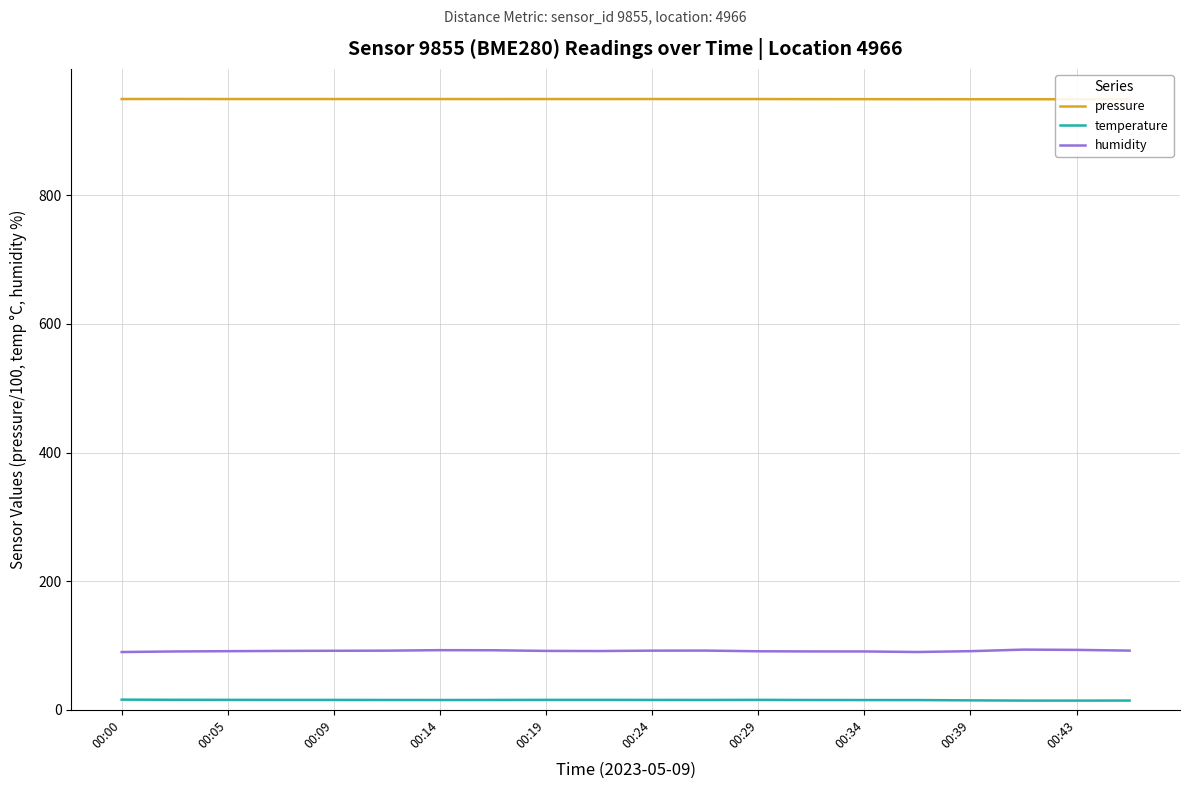

True or false: pressure and humidity cross at least once.

False